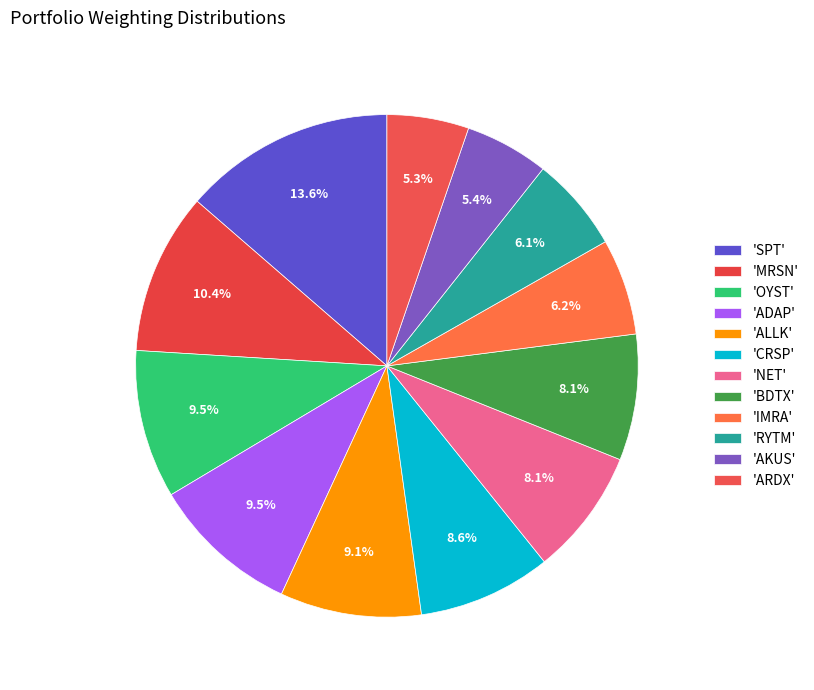

Is there a majority slice in this chart?

No